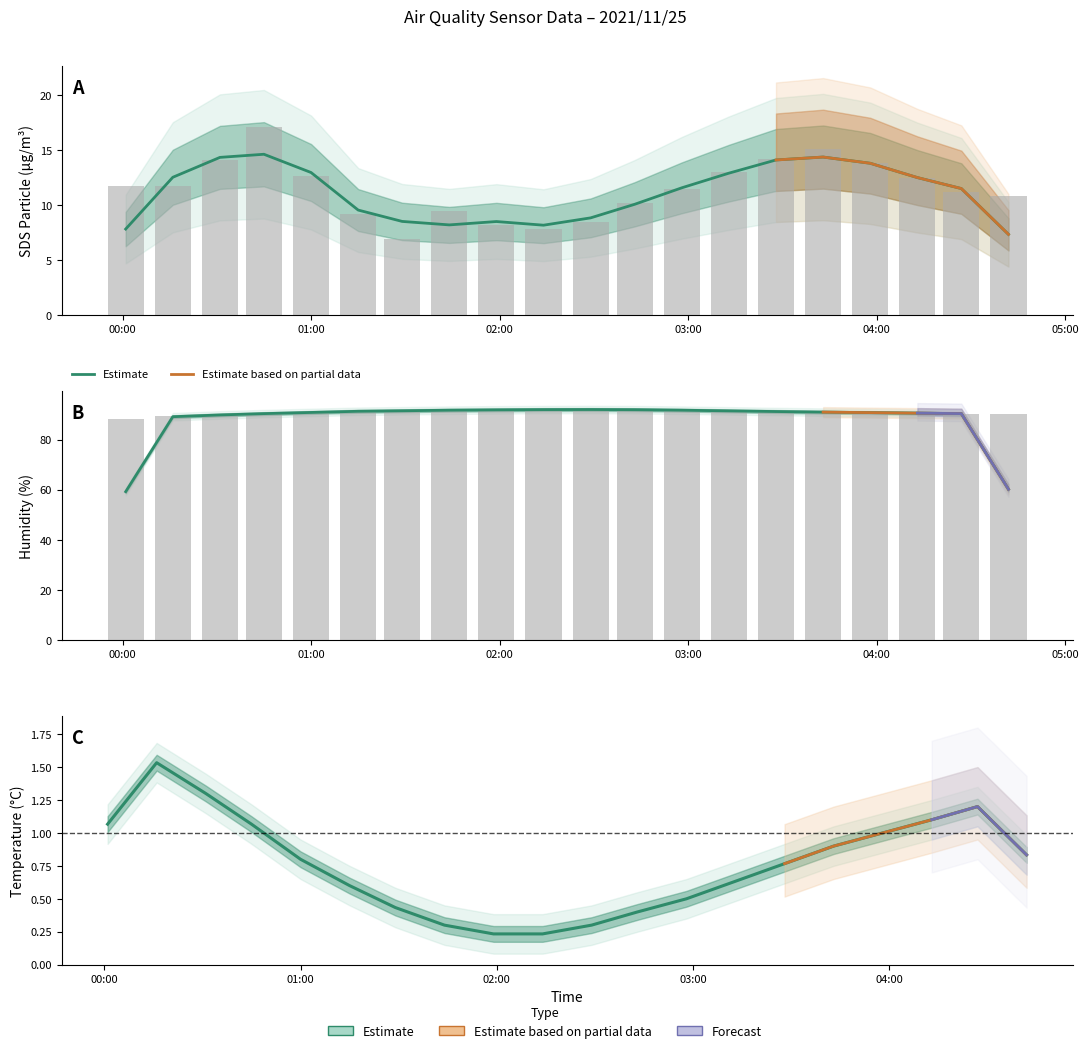

Where does the Humidity series first go above 91?

01:00